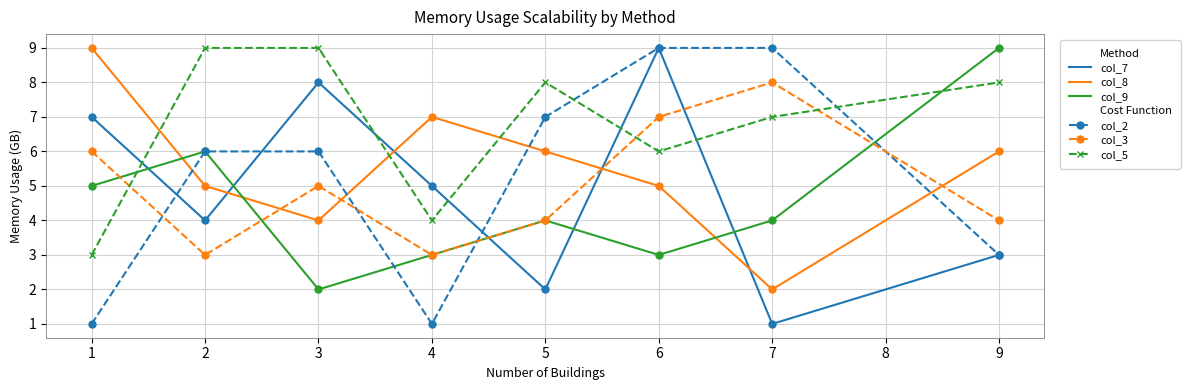

At which category is the sum across all series the highest?

6